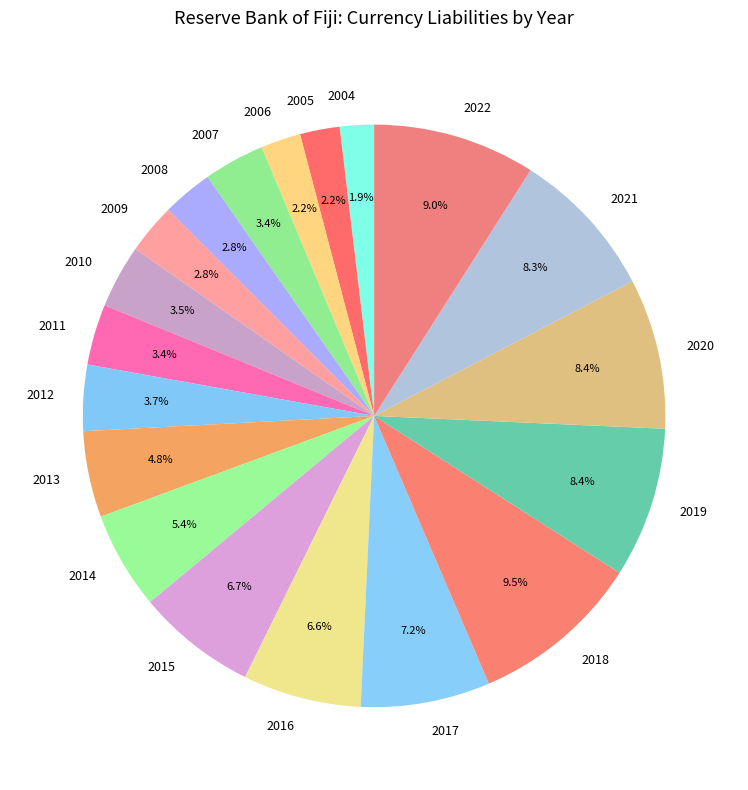

To the nearest percent, what portion does 2011 represent?

3%